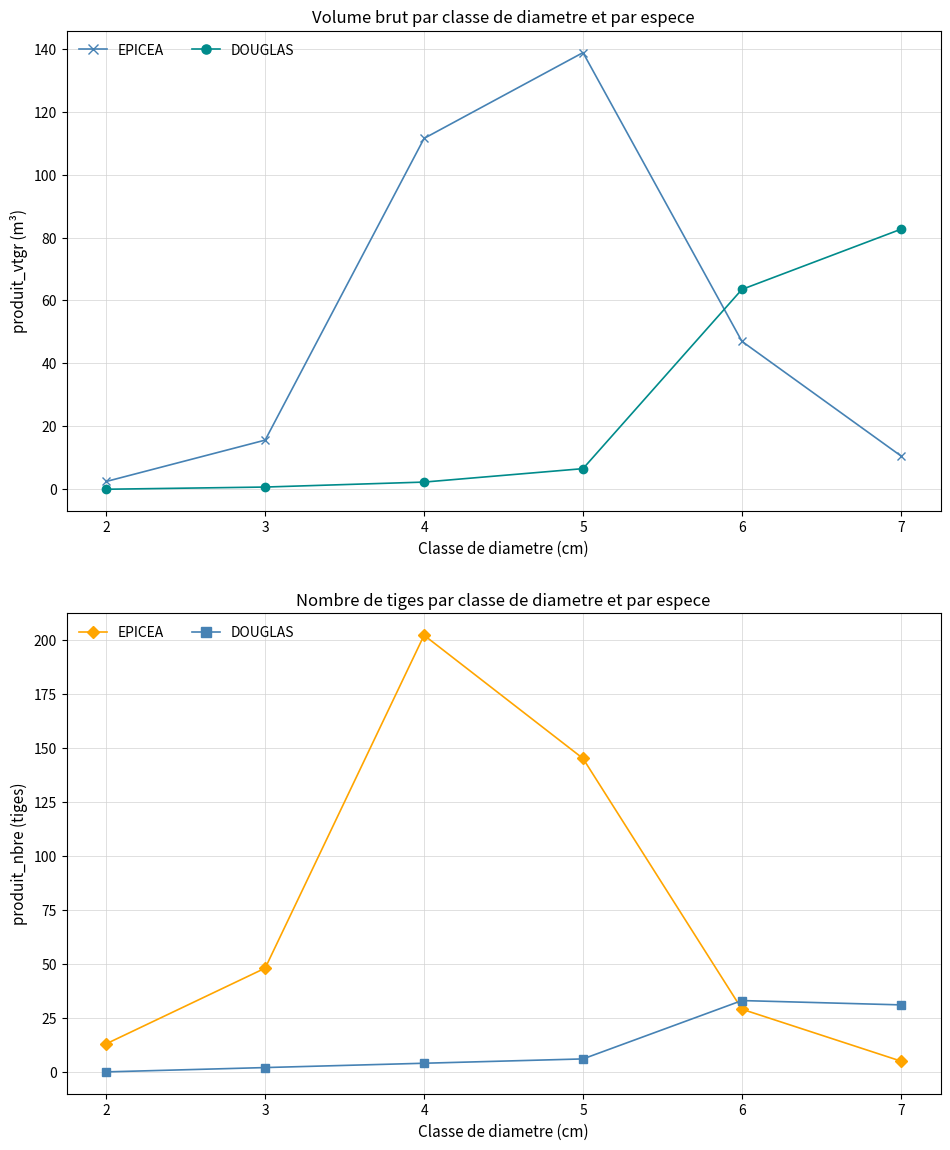

List the labels in order of DOUGLAS value, smallest first.

2, 3, 4, 5, 7, 6